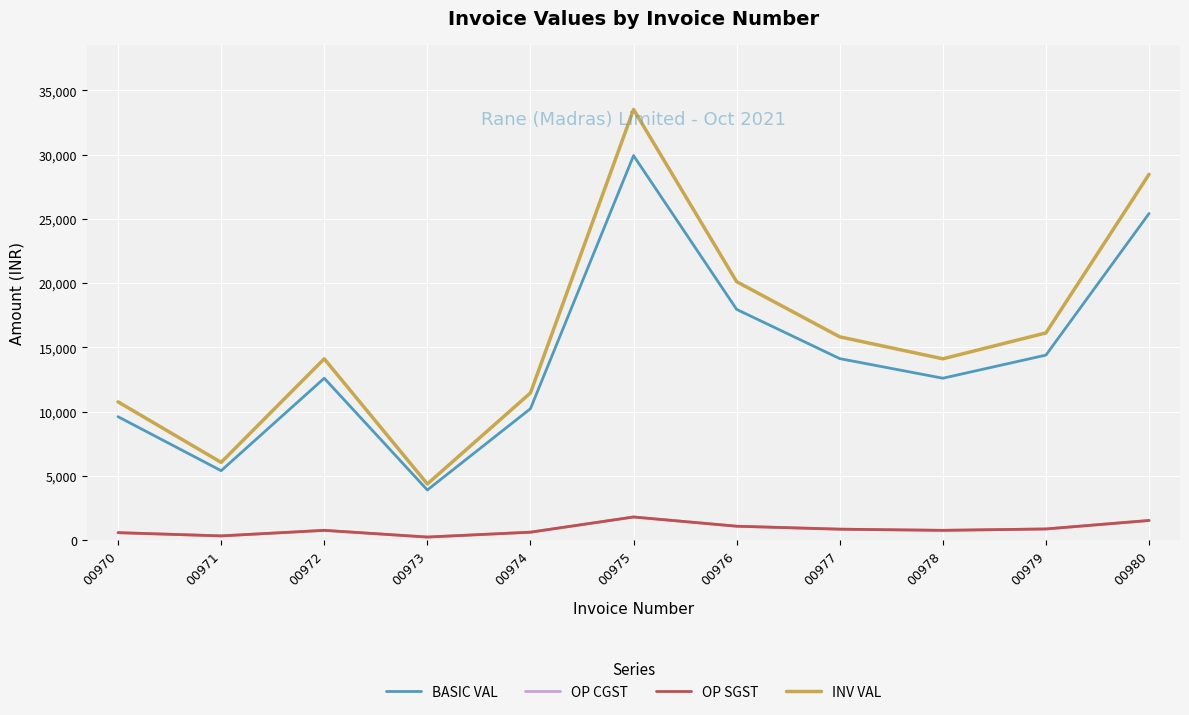

True or false: BASIC VAL and OP CGST cross at least once.

False